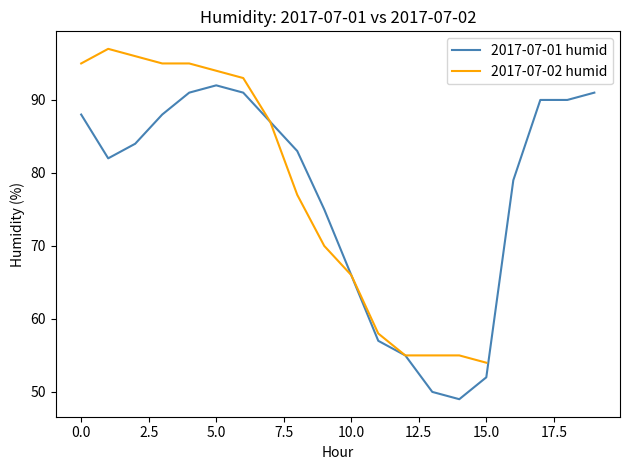

What is the value of the 15th point from the left?

49